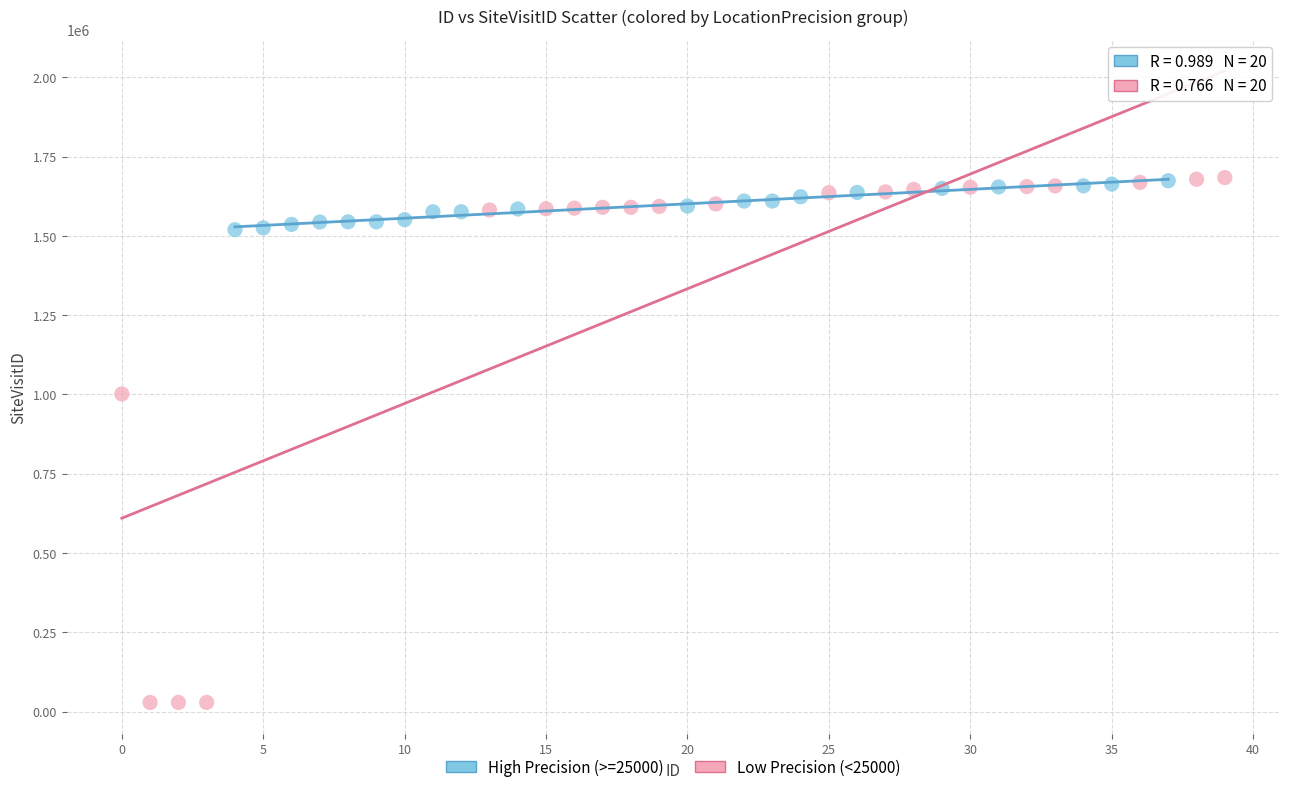

Which series has the widest spread of Y values?

Low Precision (<25000)